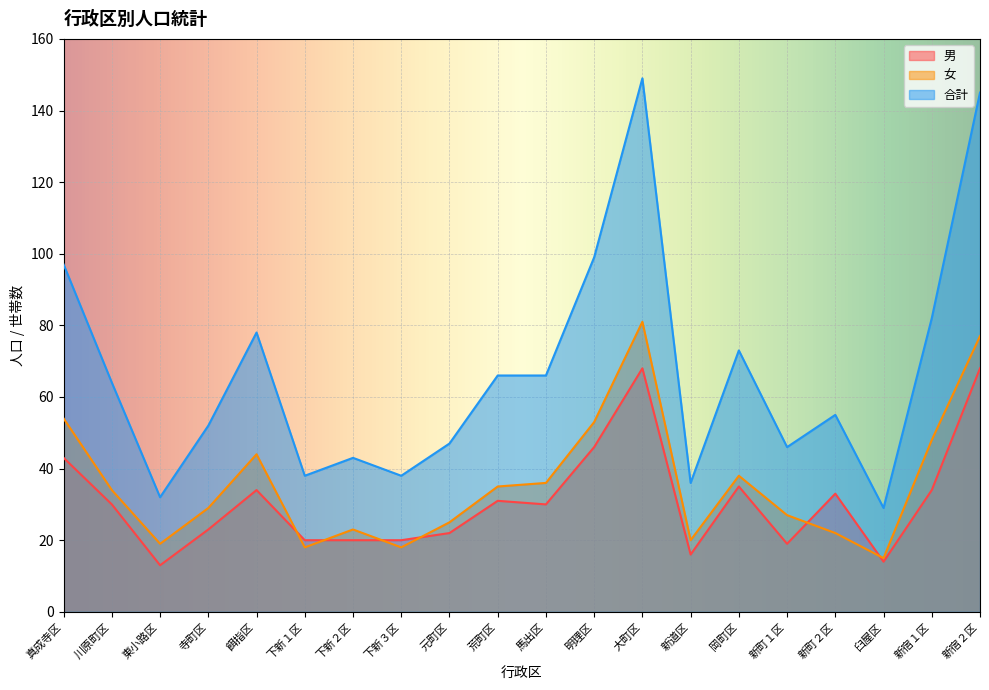

What is the label of the 4th point from the left?

寺町区